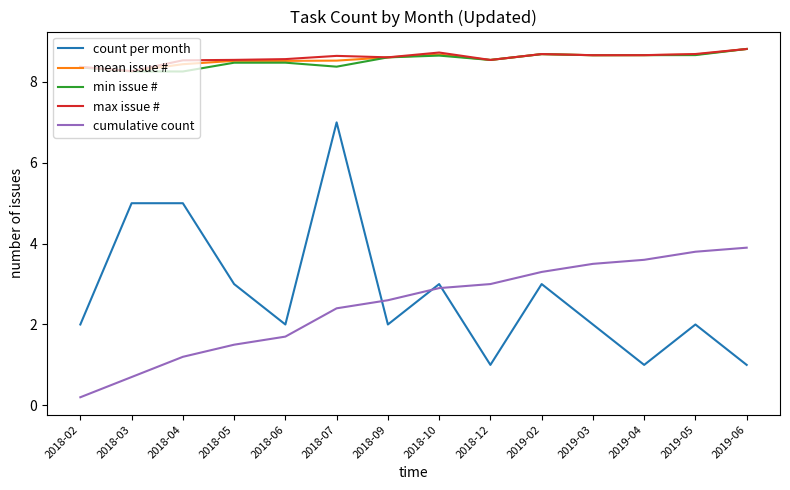

Is the value of count per month at 2019-04 greater than the value of mean issue # at 2018-09?

No